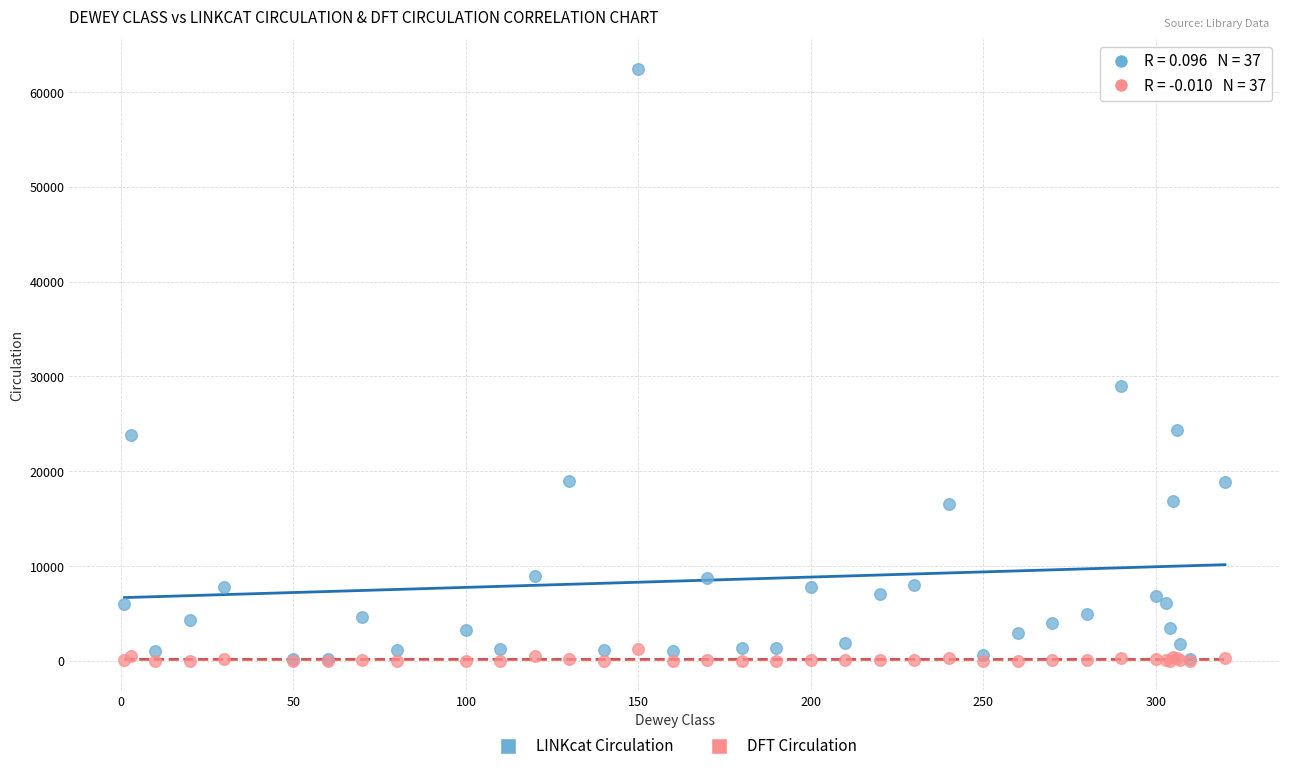

In the LINKcat Circulation series, what Y value is closest to 31318?

28942